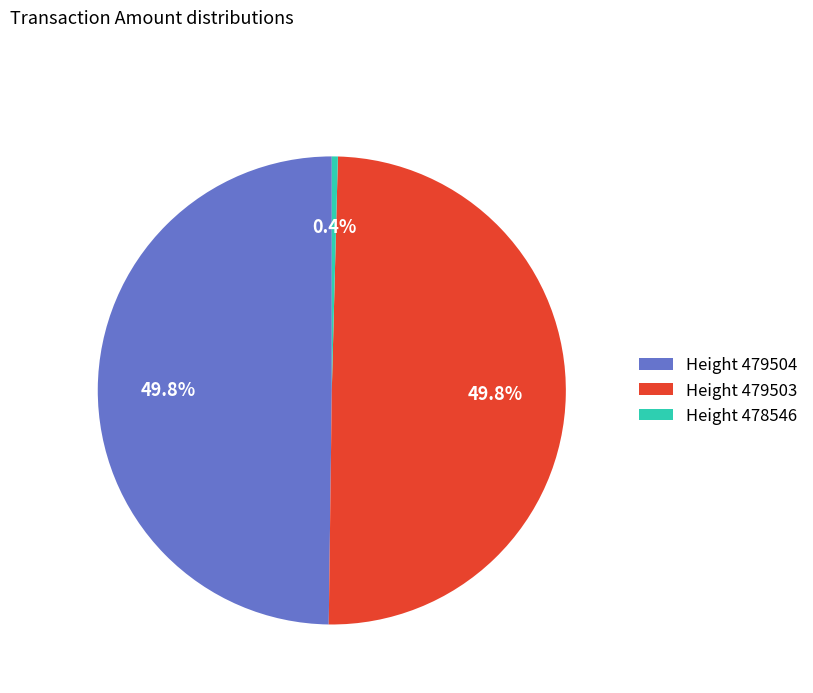

What is the ratio of the value at Height 479504 to the value at Height 479503?

1.0